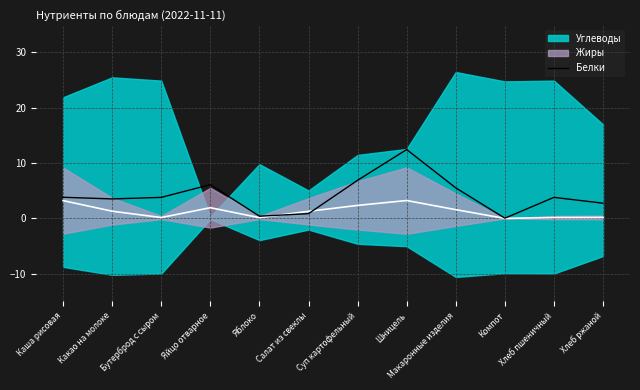

What is the difference between the maximum and second lowest values?

12.0